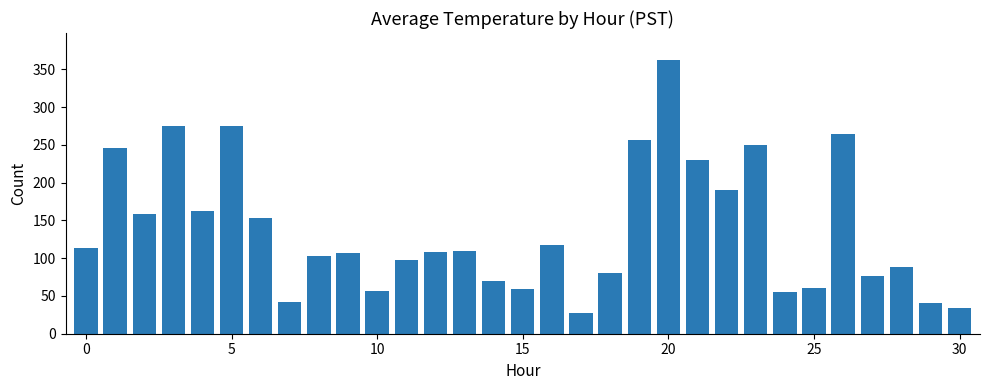

What is the value of the 7th bar from the left?

153